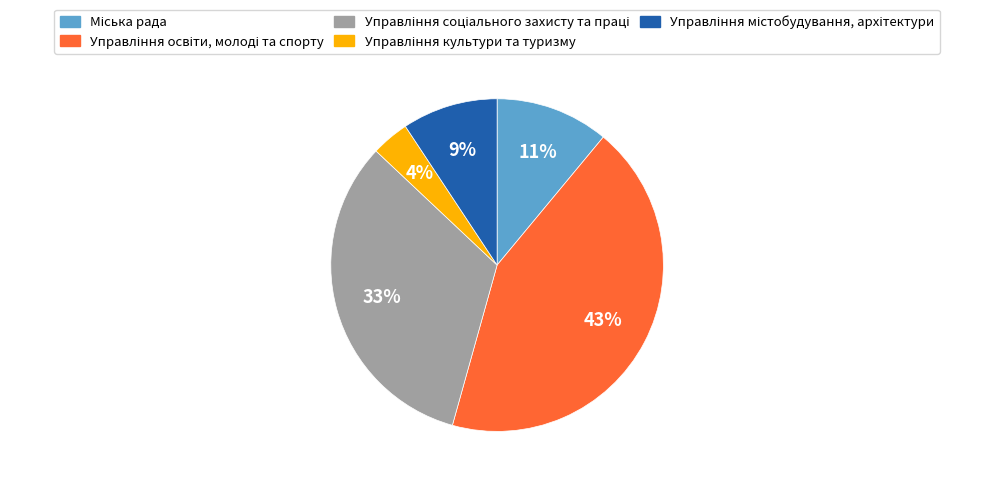

To the nearest percent, what is the average slice percentage?

20%